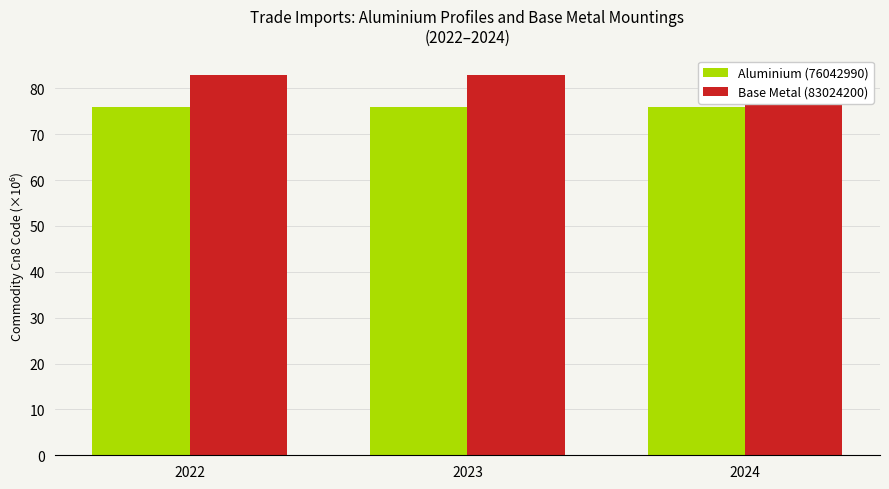

At how many categories does at least one series exceed 81?

3